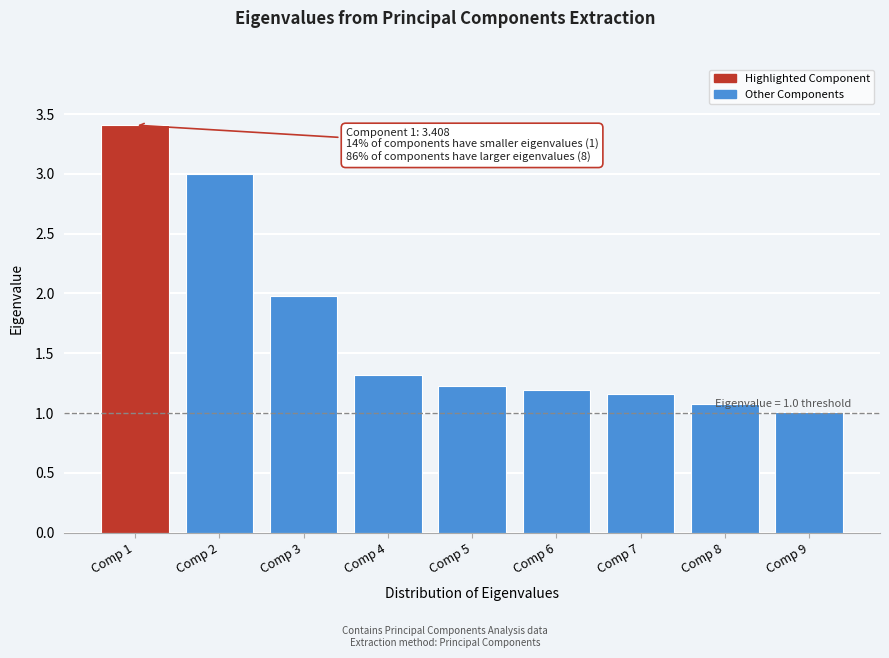

Which label corresponds to the largest value in the chart?

Comp 1